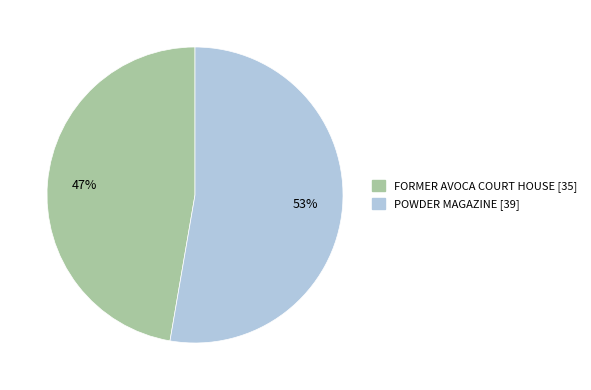

What is the ratio of the value at POWDER MAGAZINE to the value at FORMER AVOCA COURT HOUSE?

1.1